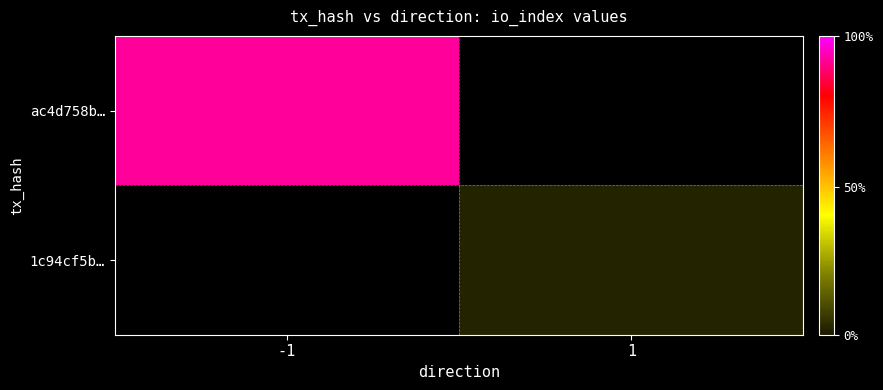

What is the greatest value displayed?

83